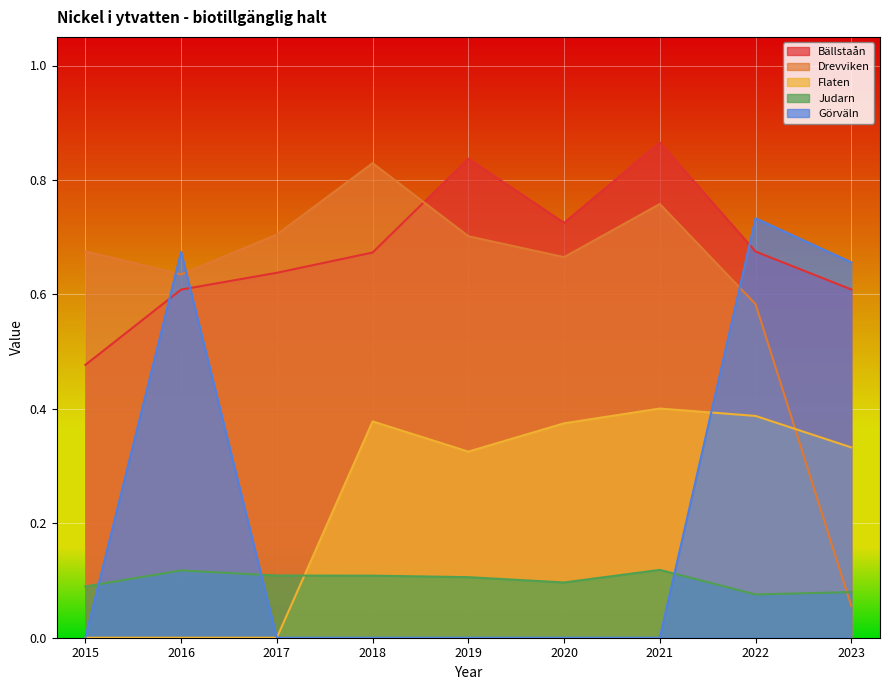

Which series has the widest spread of values?

Drevviken